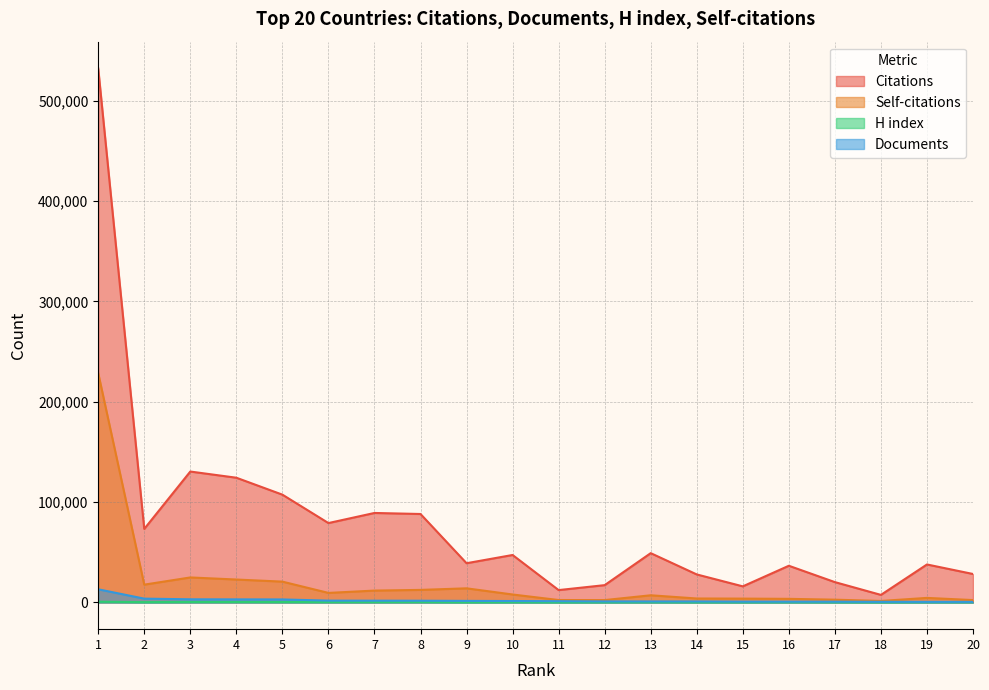

Reading left to right, extract all data points from this chart.

Citations: 1=532370	2=73313	3=130502	4=124346	5=107471	6=79146	7=89212	8=88177	9=39113	10=47323	11=12336	12=17267	13=49151	14=27936	15=16059	16=36585	17=20286	18=7550	19=37873	20=28385
Self-citations: 1=228599	2=17760	3=24936	4=22860	5=20770	6=9521	7=11841	8=12519	9=14090	10=7941	11=2426	12=2373	13=7161	14=3956	15=3843	16=3606	17=2775	18=1492	19=4547	20=2380
H index: 1=735	2=334	3=492	4=497	5=448	6=419	7=426	8=449	9=234	10=327	11=157	12=234	13=320	14=206	15=205	16=314	17=237	18=147	19=320	20=323
Documents: 1=13127	2=3816	3=3151	4=3082	5=3017	6=1830	7=1775	8=1731	9=1562	10=1432	11=1278	12=1064	13=1031	14=1020	15=848	16=824	17=790	18=662	19=623	20=602